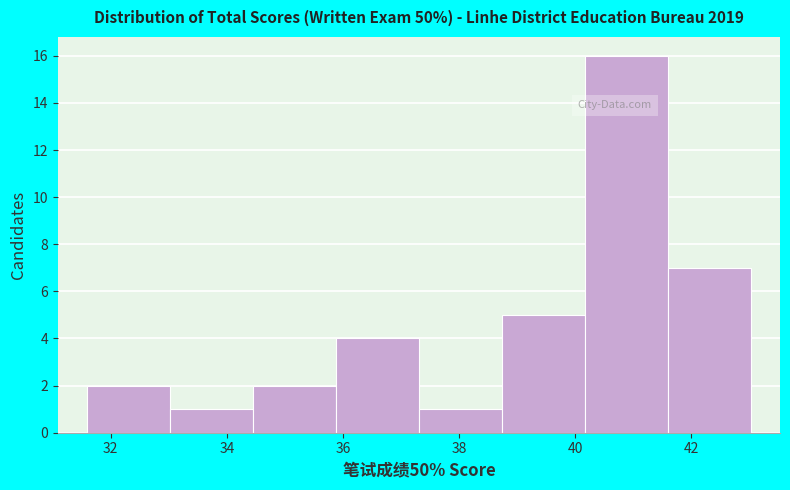

Reading left to right, transcribe this chart: for each bar, give the range it covers on the x-axis and its height. Neither the bar edges nor the heights are printed on the chart, so give them approximately, as read against the axes.

31.6 to 33.0: 2
33.0 to 34.4: 1
34.4 to 35.8: 2
35.8 to 37.4: 4
37.4 to 38.8: 1
38.8 to 40.2: 5
40.2 to 41.6: 16
41.6 to 43.0: 7